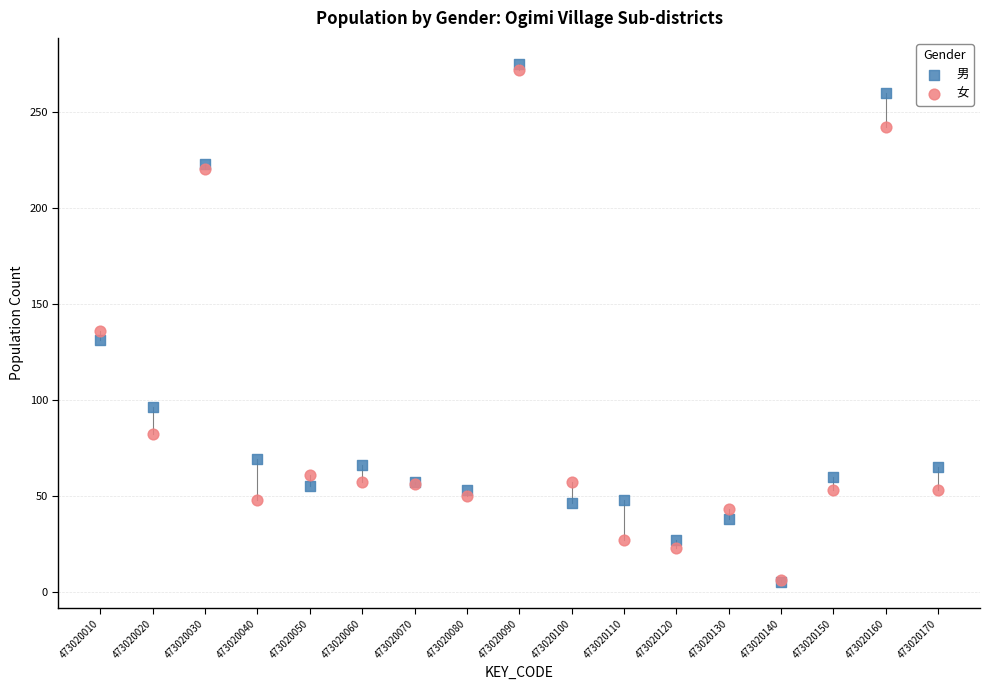

In the 男 series, what Y value is closest to 140?

131